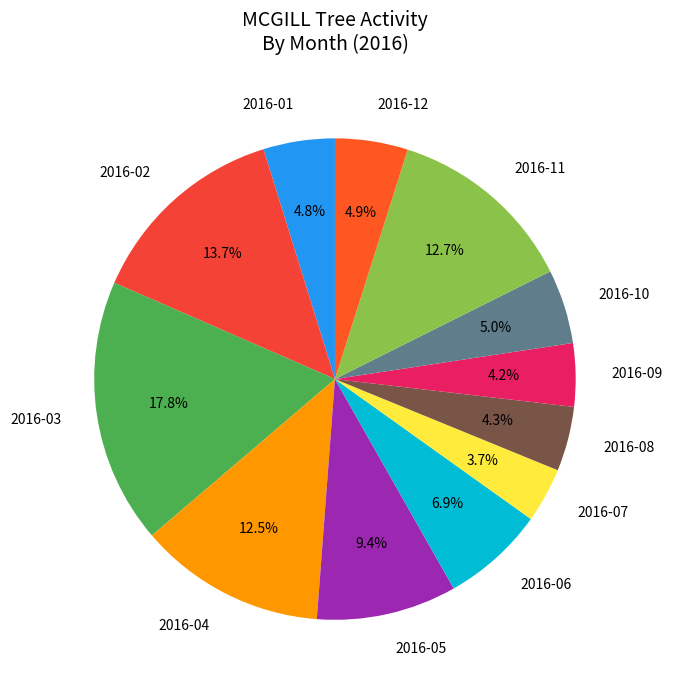

Which slice is the smallest?

2016-07